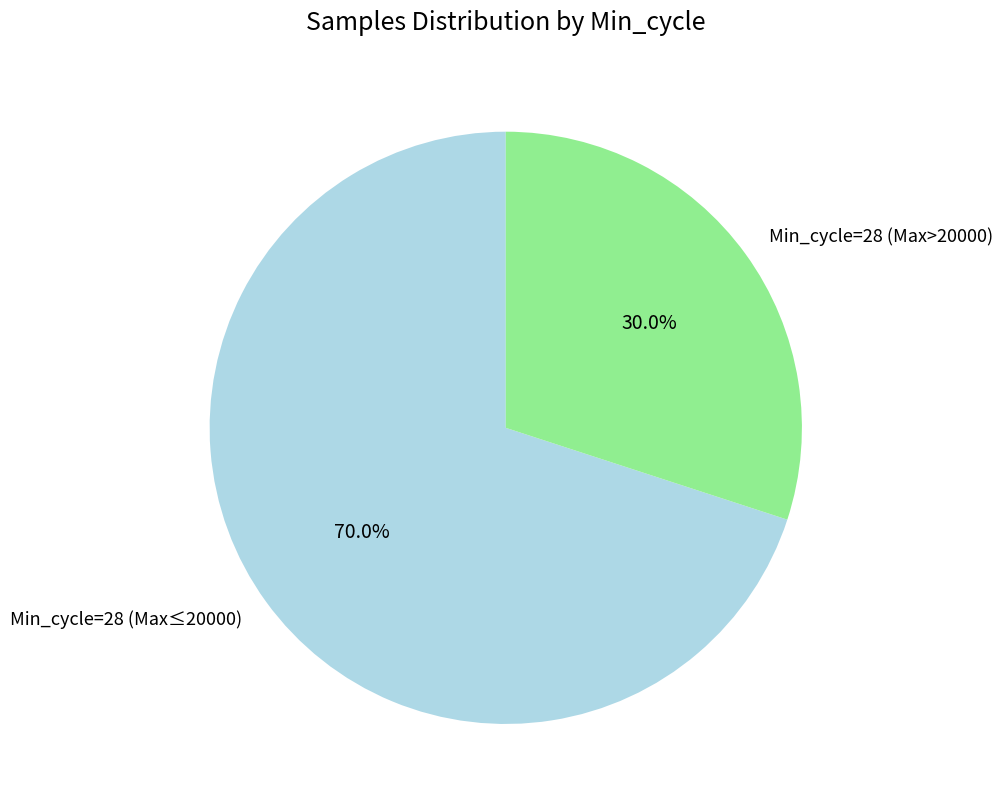

Rank the categories by value from highest to lowest.

Min_cycle=28 (Max≤20000), Min_cycle=28 (Max>20000)